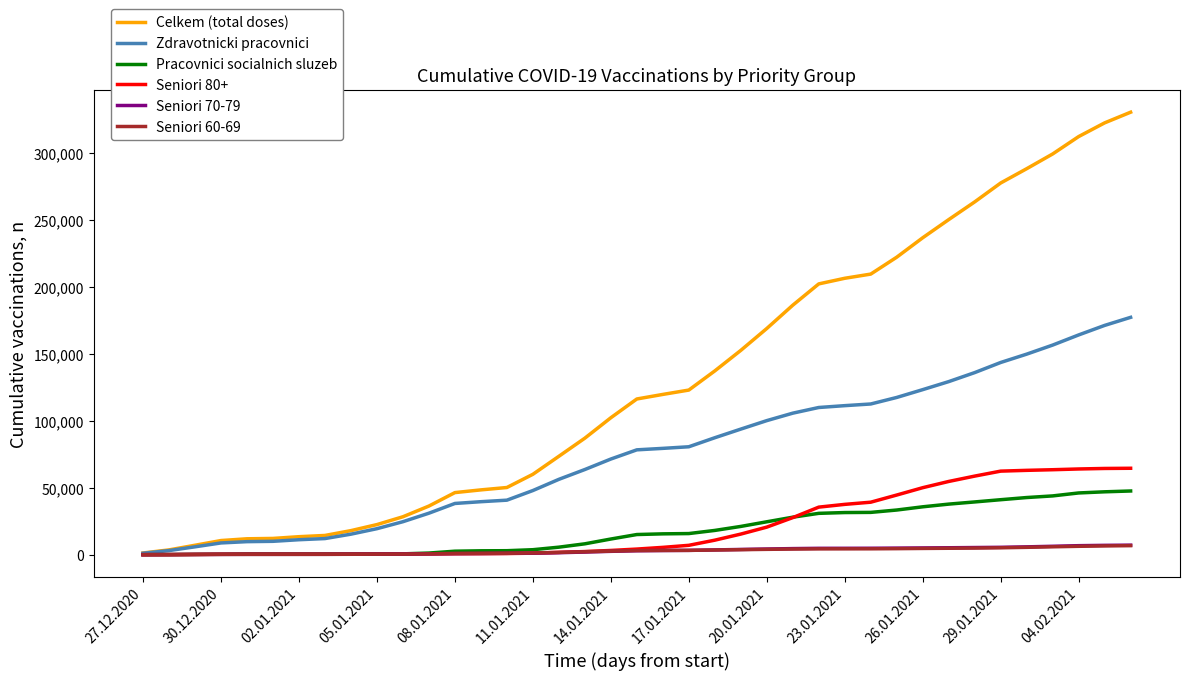

Which series has the widest spread of values?

Celkem (total doses)